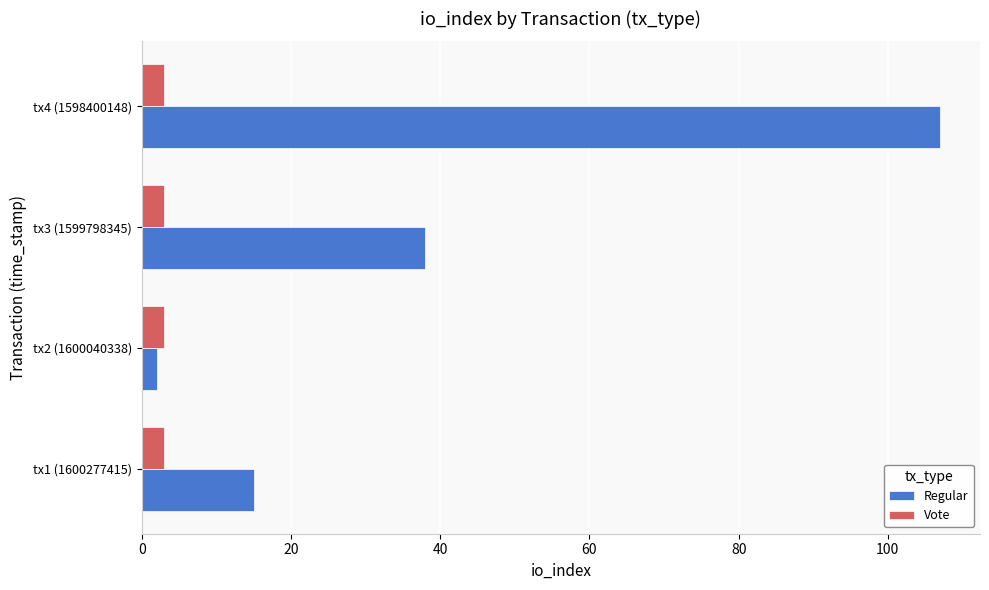

What is the greatest value displayed?

107